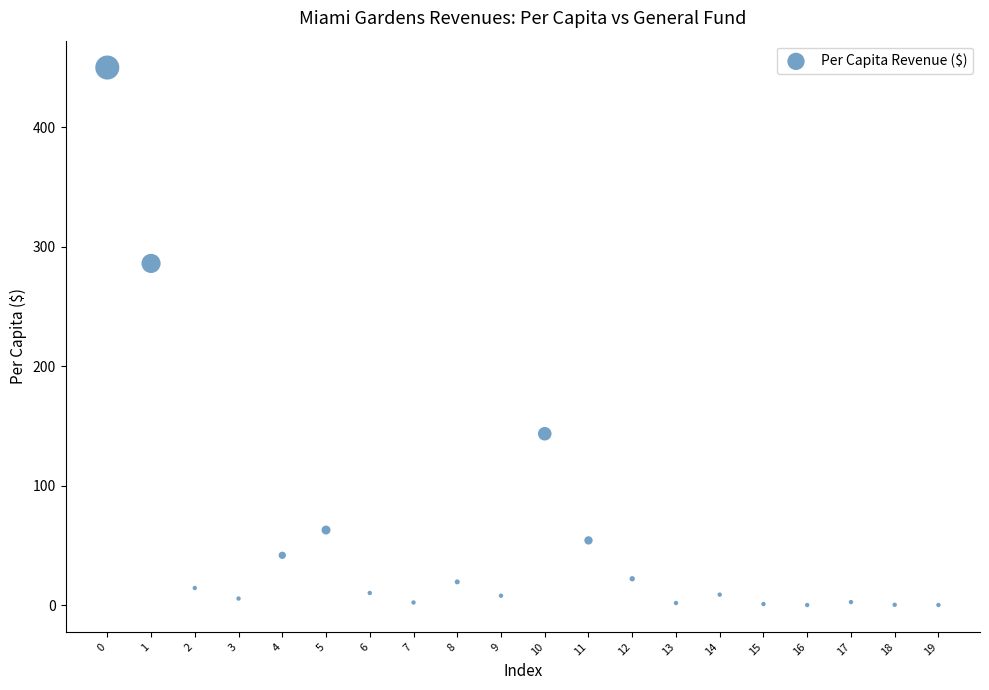

What is the range of Y values (max minus min)?

450.0